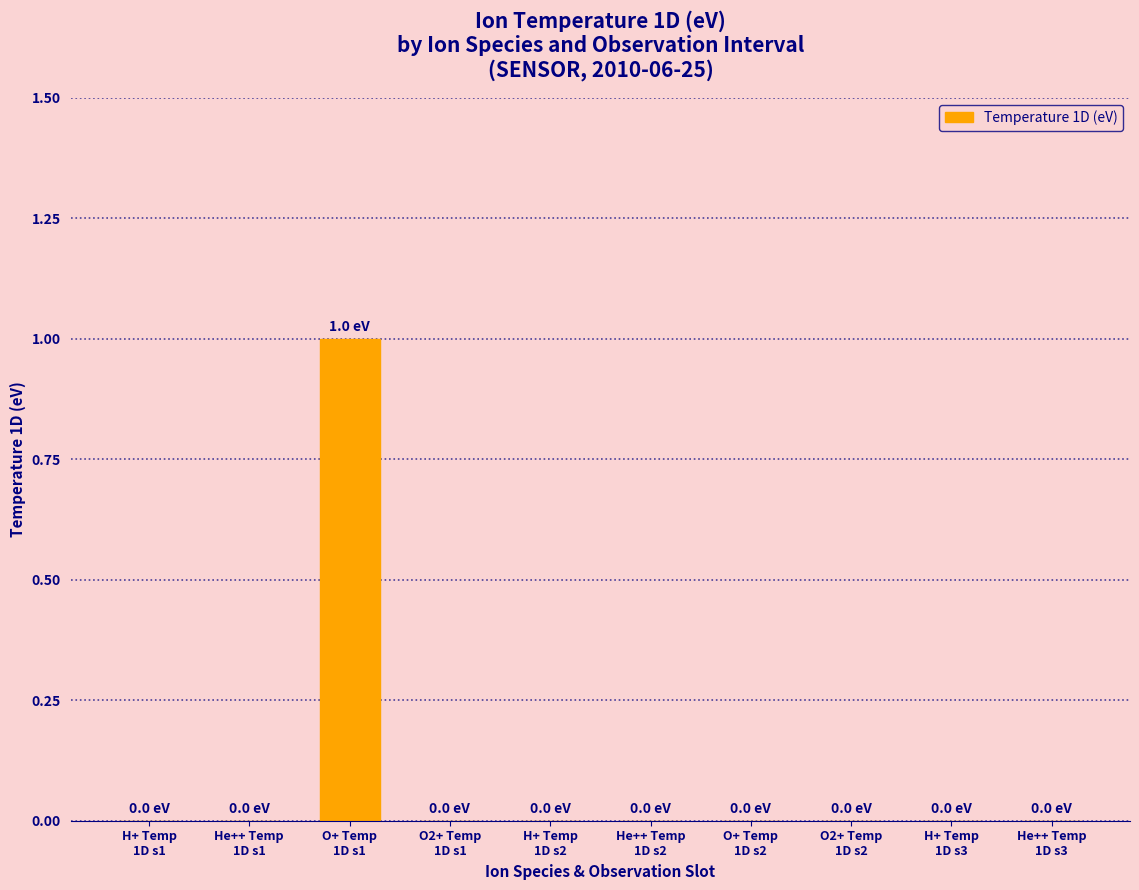

Reading left to right, list all the values displayed in this chart.

0	0	1	0	0	0	0	0	0	0